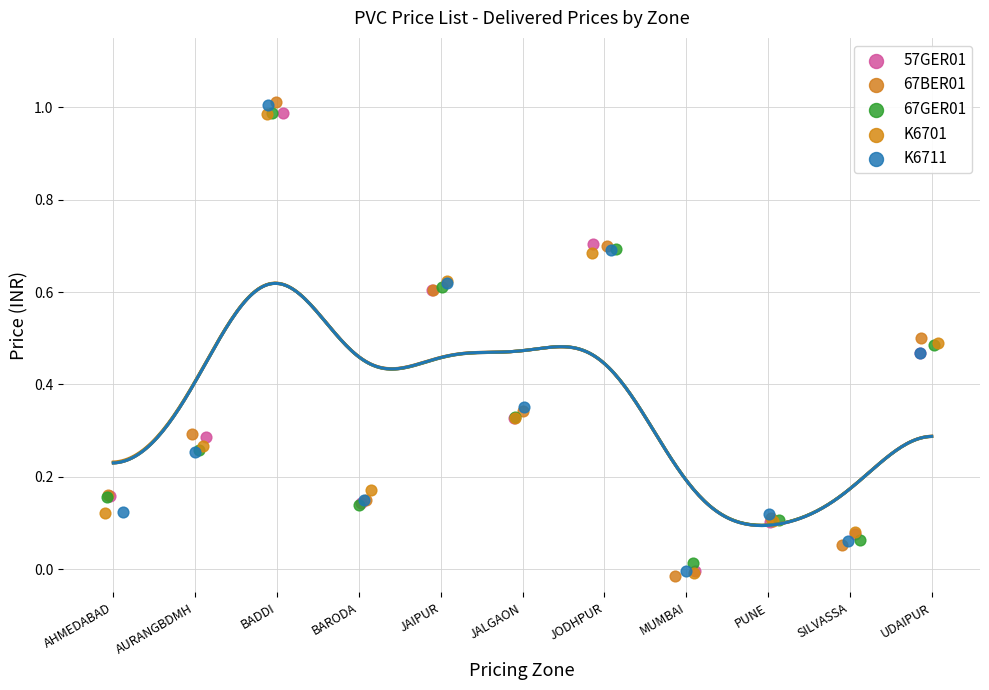

Which series has the largest Y range (max minus min)?

67BER01